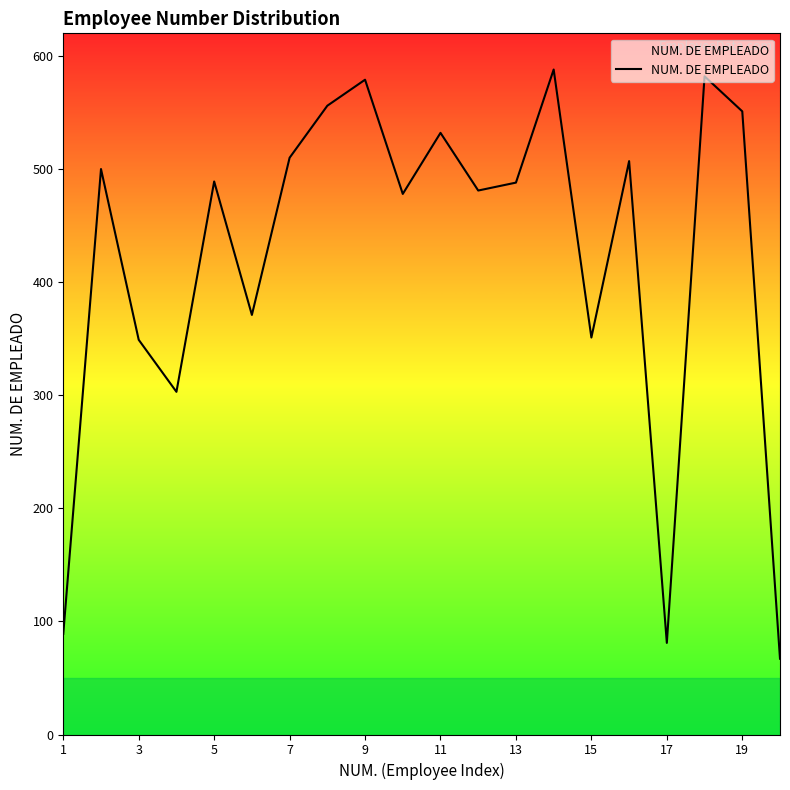

What is the difference between the maximum and minimum values?

521